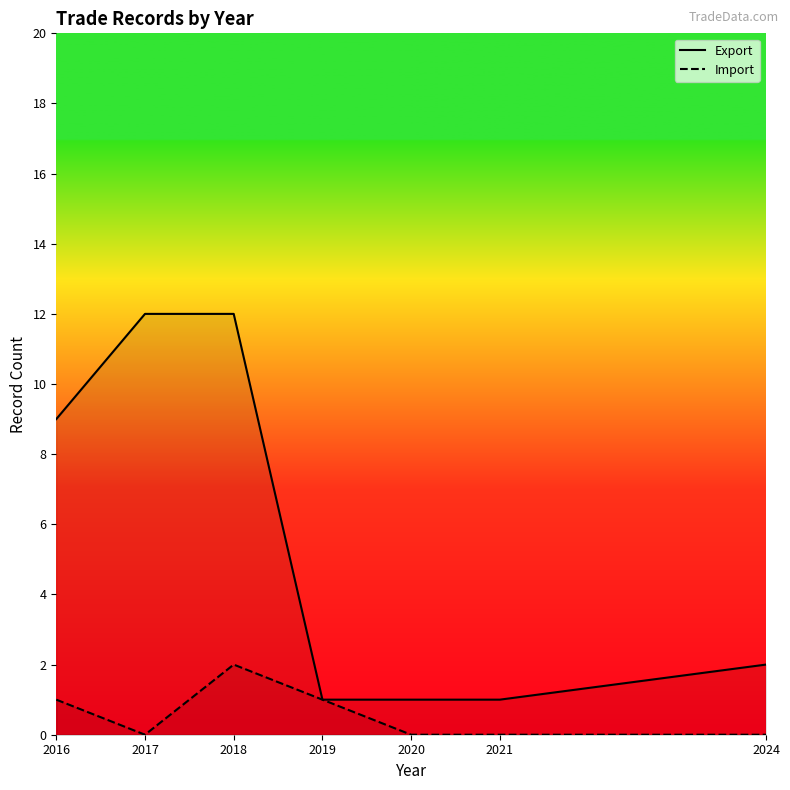

Where is the first local minimum for Import?

2017